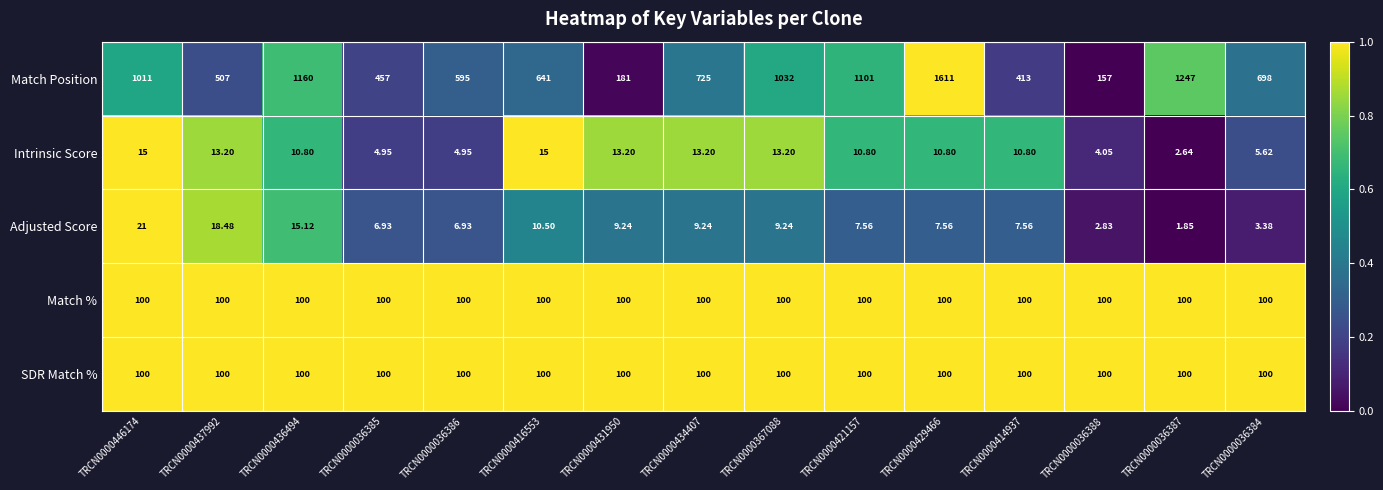

Which series has the largest total across all categories?

Match Position